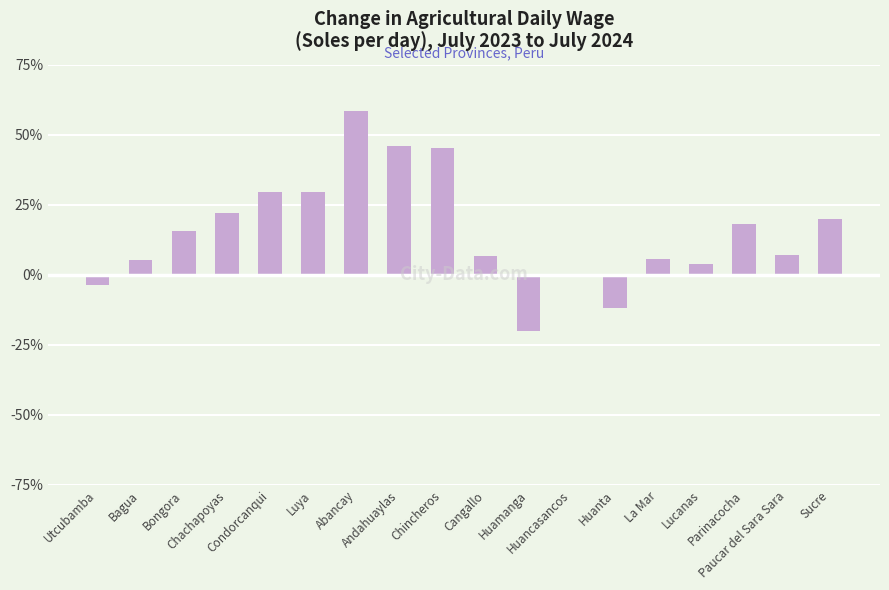

How many values exceed 15?

9